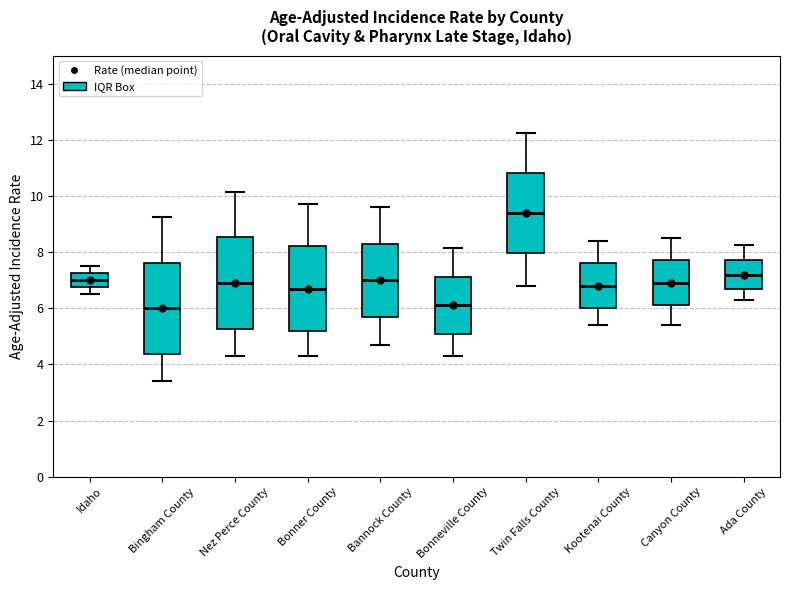

Where does the lower whisker of the box for Nez Perce County end on the y-axis? The values are not printed on the chart, so give them approximately, as read against the axis.

4.4